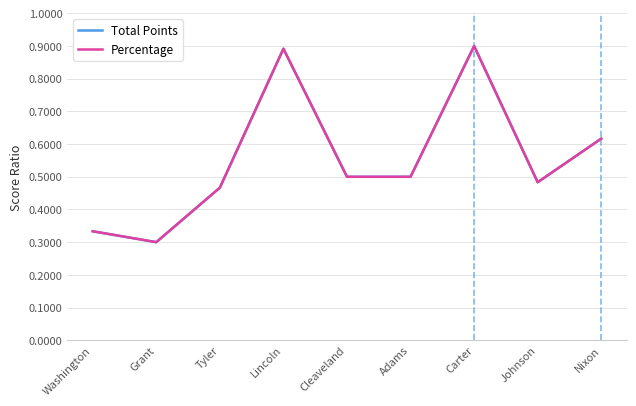

True or false: Total Points has a value of 0.8 at Adams.

False